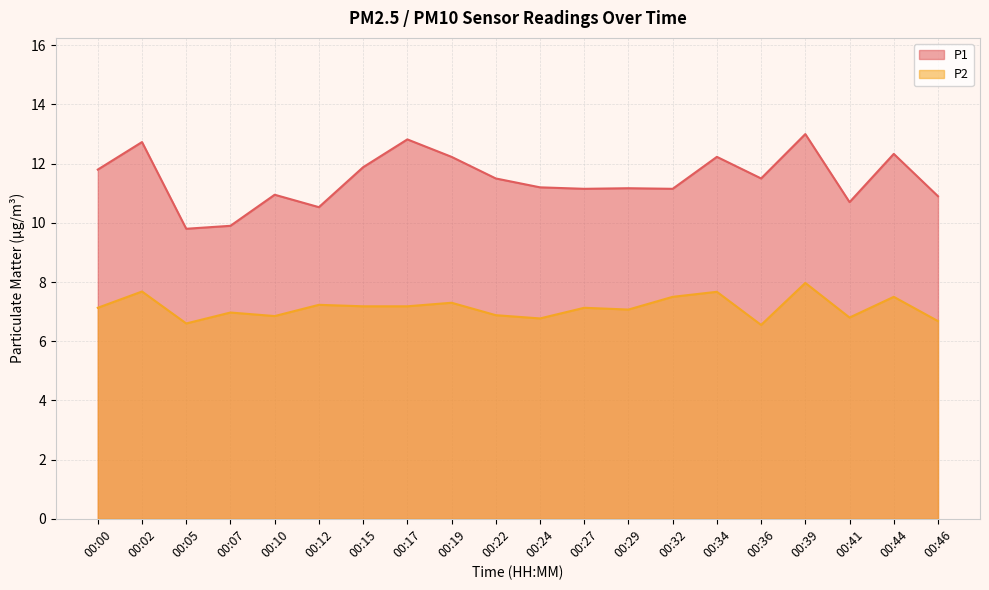

What is the value of the P1 point at the 12th from the left?

11.2